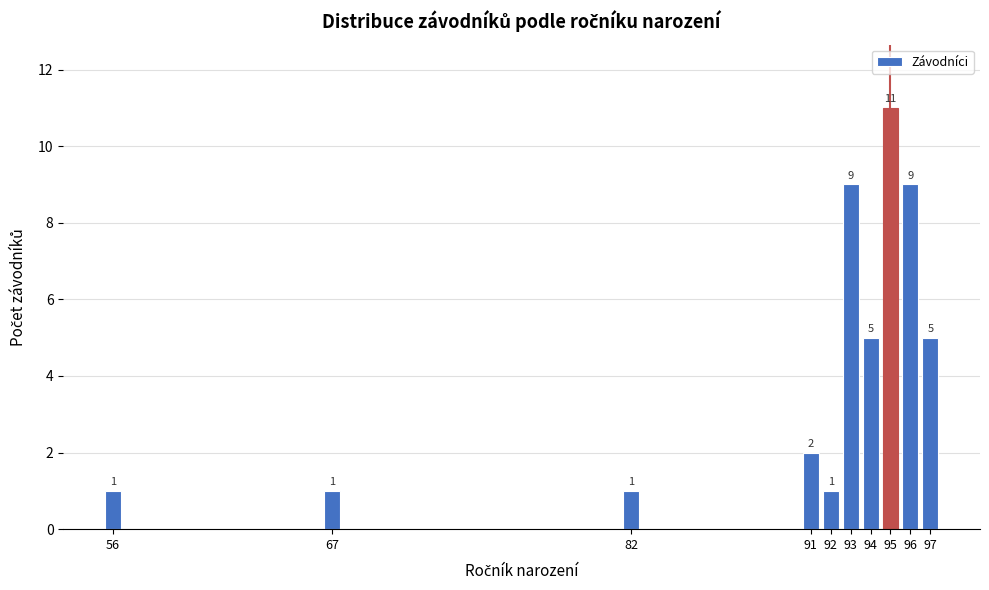

Reading left to right, what are all the values shown in this chart?

56=1	67=1	82=1	91=2	92=1	93=9	94=5	95=11	96=9	97=5